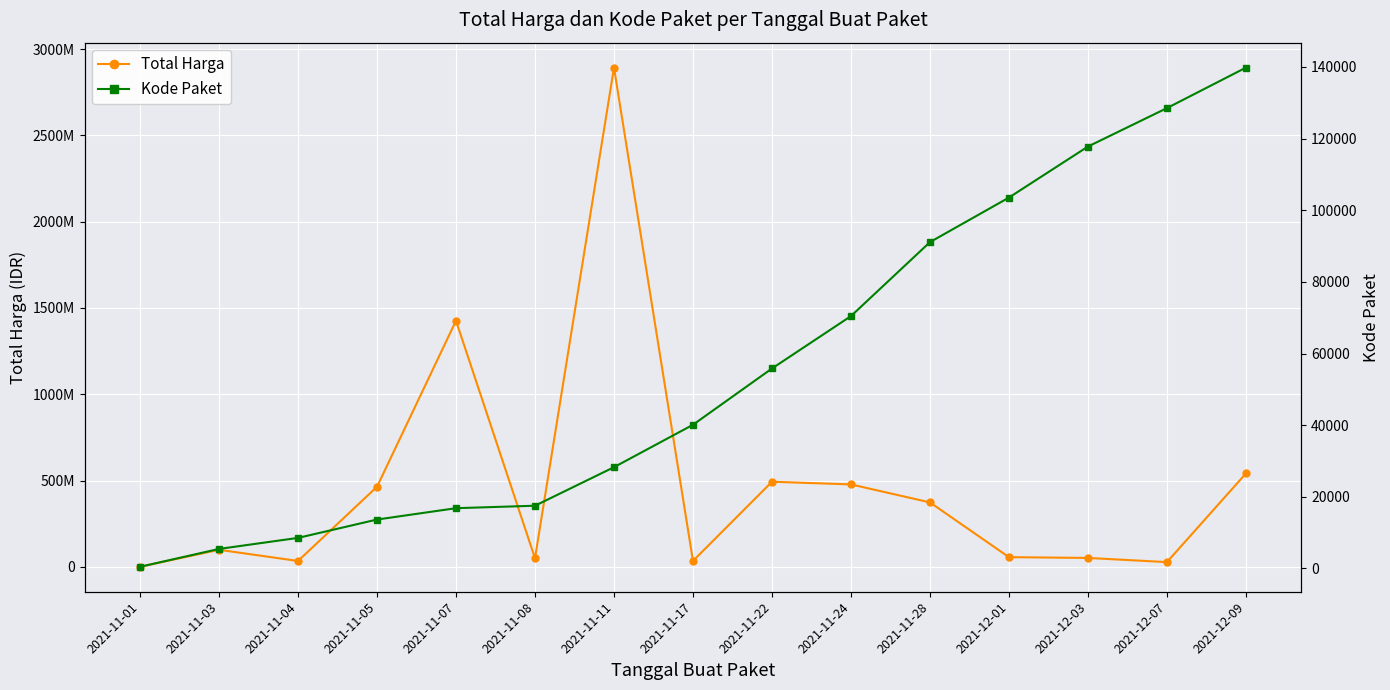

What are all the series names shown in the legend?

Total Harga, Kode Paket